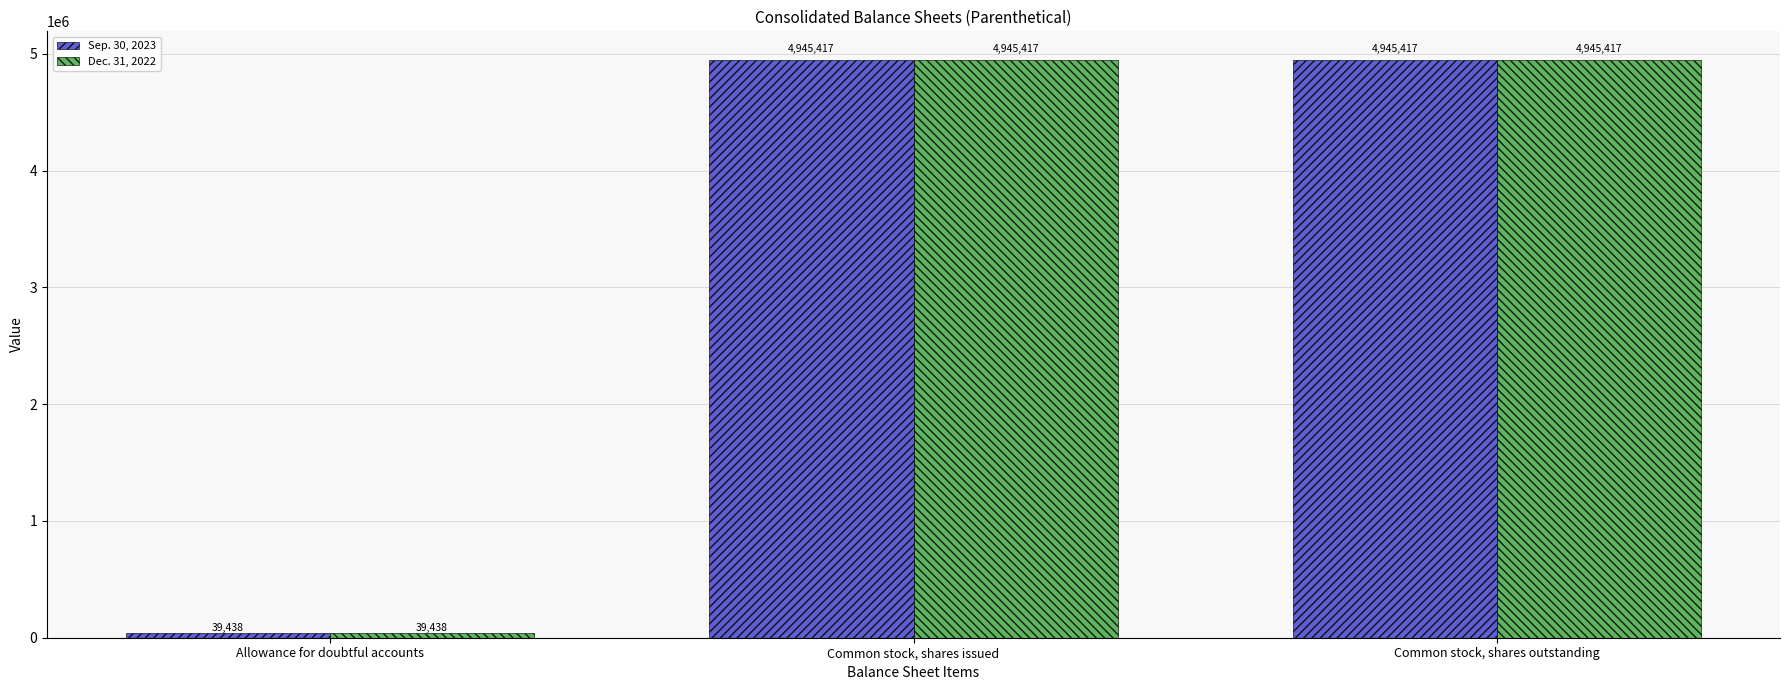

True or false: Dec. 31, 2022 has a value of 4945417 at Common stock, shares outstanding.

True